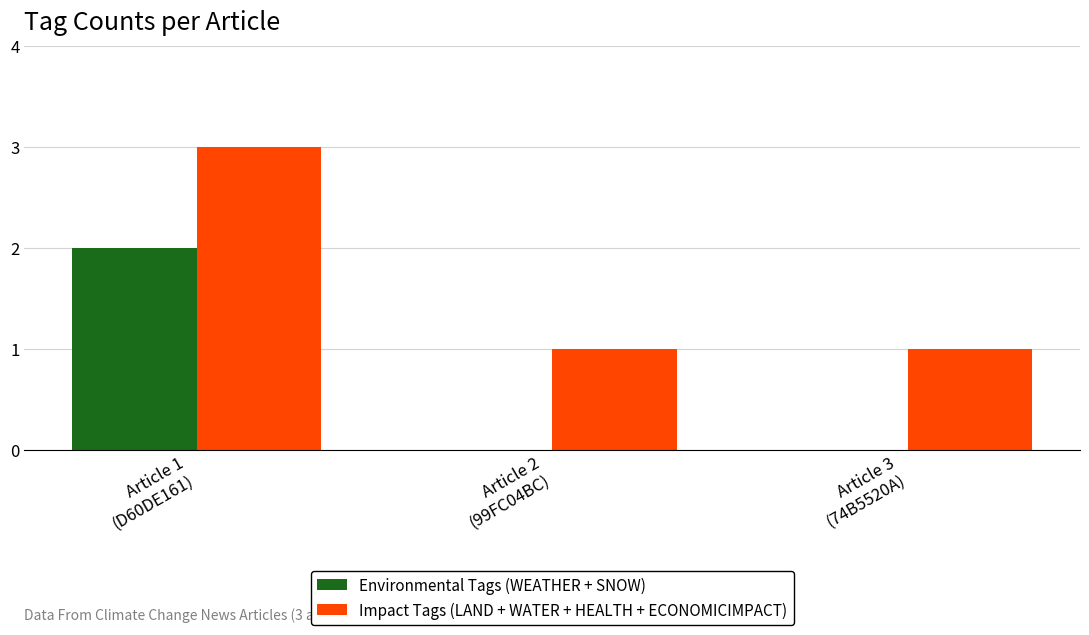

Reading left to right, extract all data points from this chart.

Environmental Tags (WEATHER + SNOW): Article 1
(D60DE161)=2	Article 2
(99FC04BC)=0	Article 3
(74B5520A)=0
Impact Tags (LAND + WATER + HEALTH + ECONOMICIMPACT): Article 1
(D60DE161)=3	Article 2
(99FC04BC)=1	Article 3
(74B5520A)=1